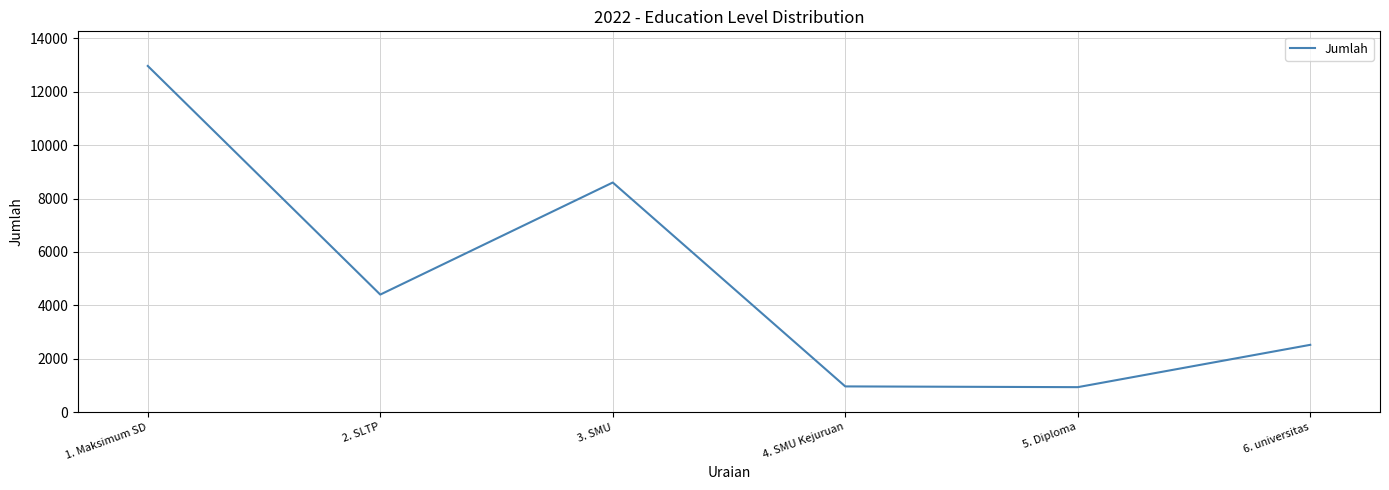

Where is the data nearest to the value 6949?

3. SMU